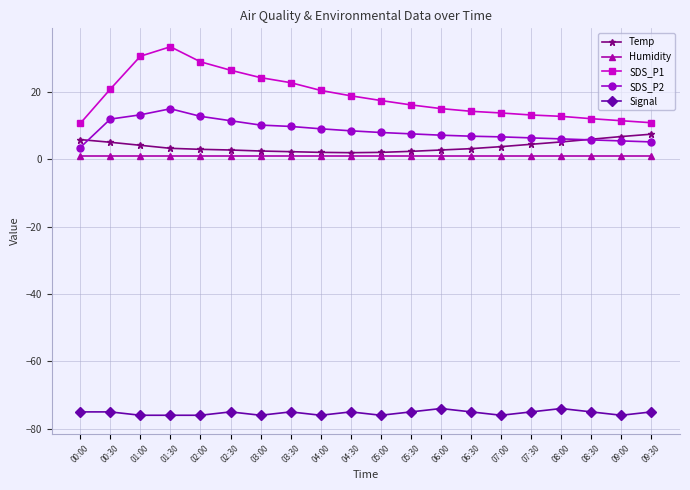

What is the smallest value displayed?

-76.0